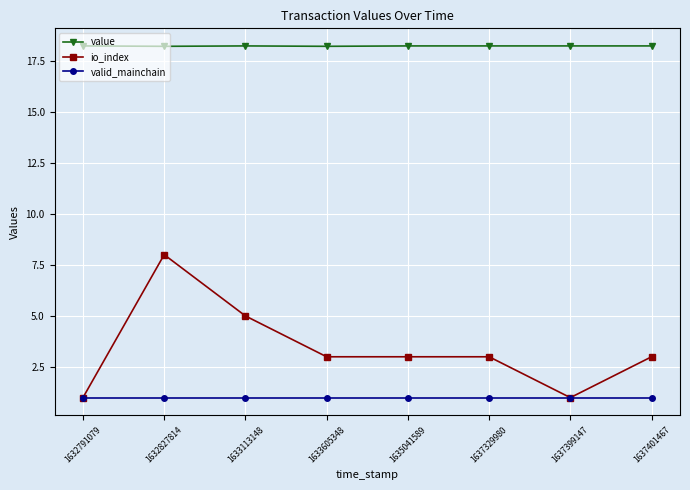

Count the io_index values in the range 3 to 5.

5